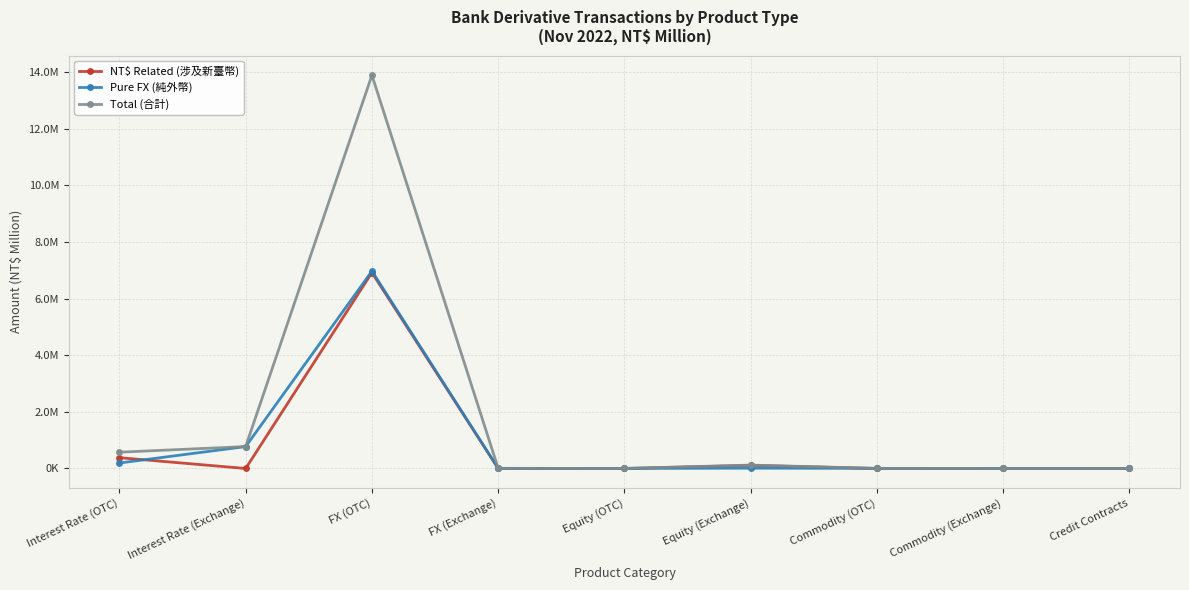

How many interior local valleys does the Pure FX (純外幣) series have?

1